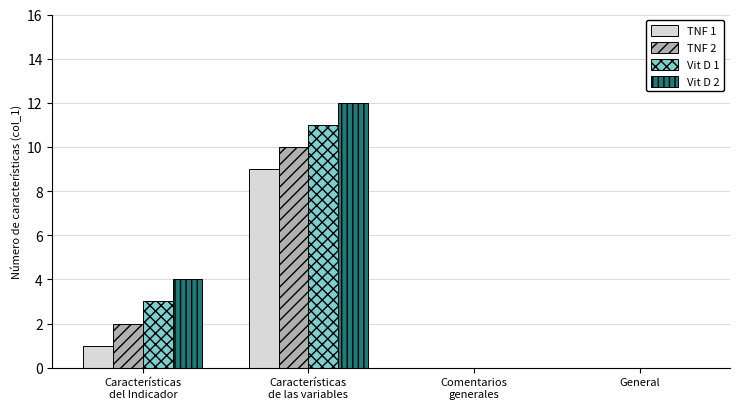

Reading right to left, what are all the values shown in this chart?

TNF 1: General=0	Comentarios
generales=0	Características
de las variables=9	Características
del Indicador=1
TNF 2: General=0	Comentarios
generales=0	Características
de las variables=10	Características
del Indicador=2
Vit D 1: General=0	Comentarios
generales=0	Características
de las variables=11	Características
del Indicador=3
Vit D 2: General=0	Comentarios
generales=0	Características
de las variables=12	Características
del Indicador=4